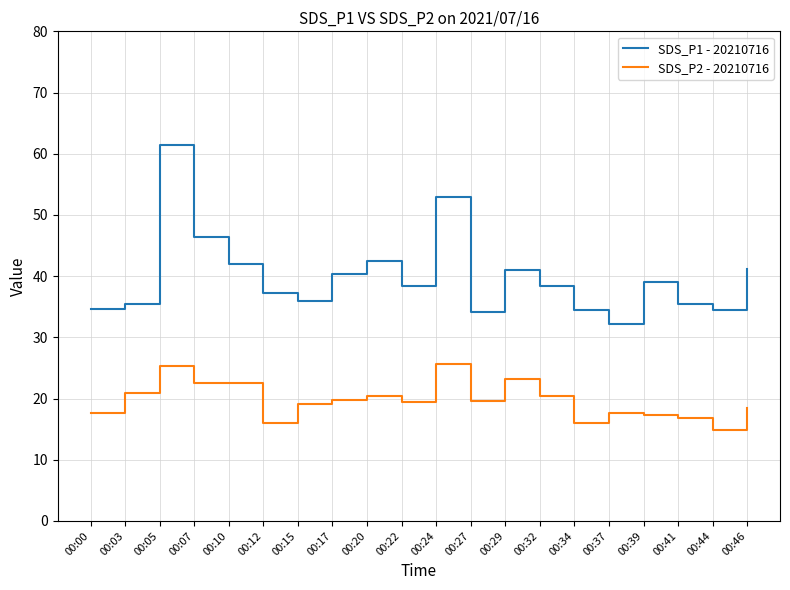

What is the average value of the SDS_P2 - 20210716 series?

19.7